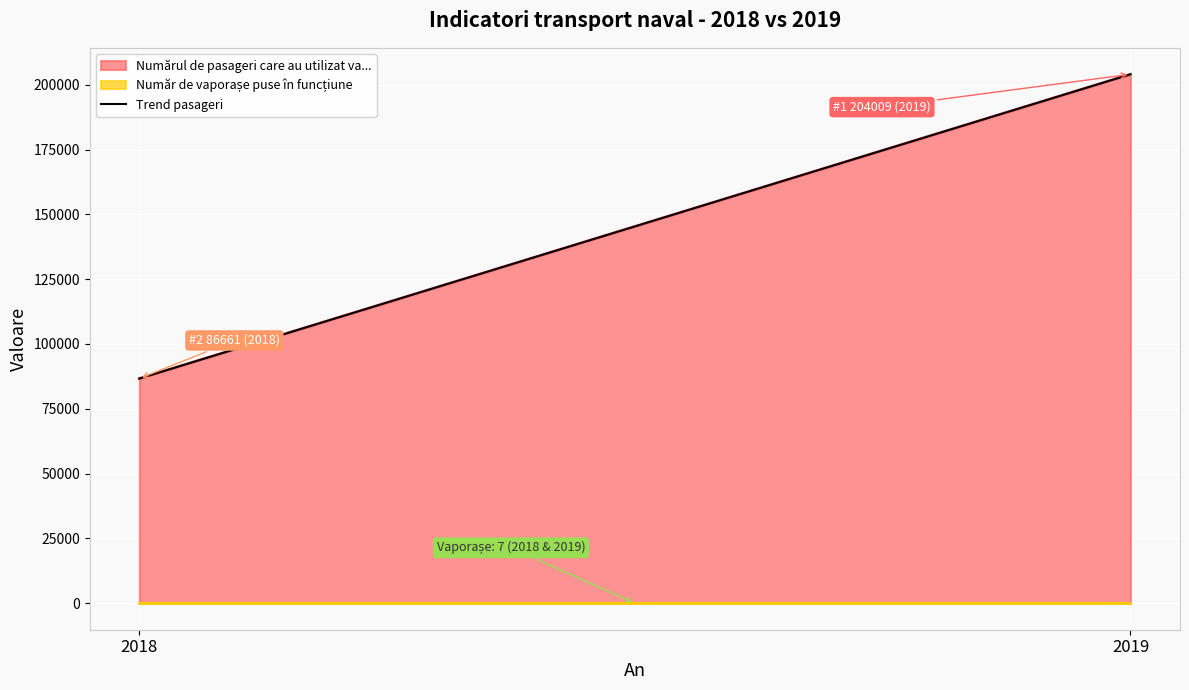

Count the values in the range 86661 to 204009.

2